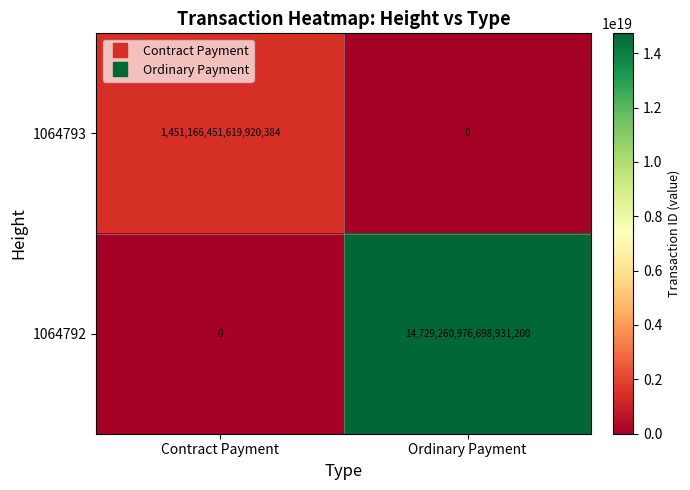

Between Contract Payment and Ordinary Payment, which series saw the biggest shift?

1064792